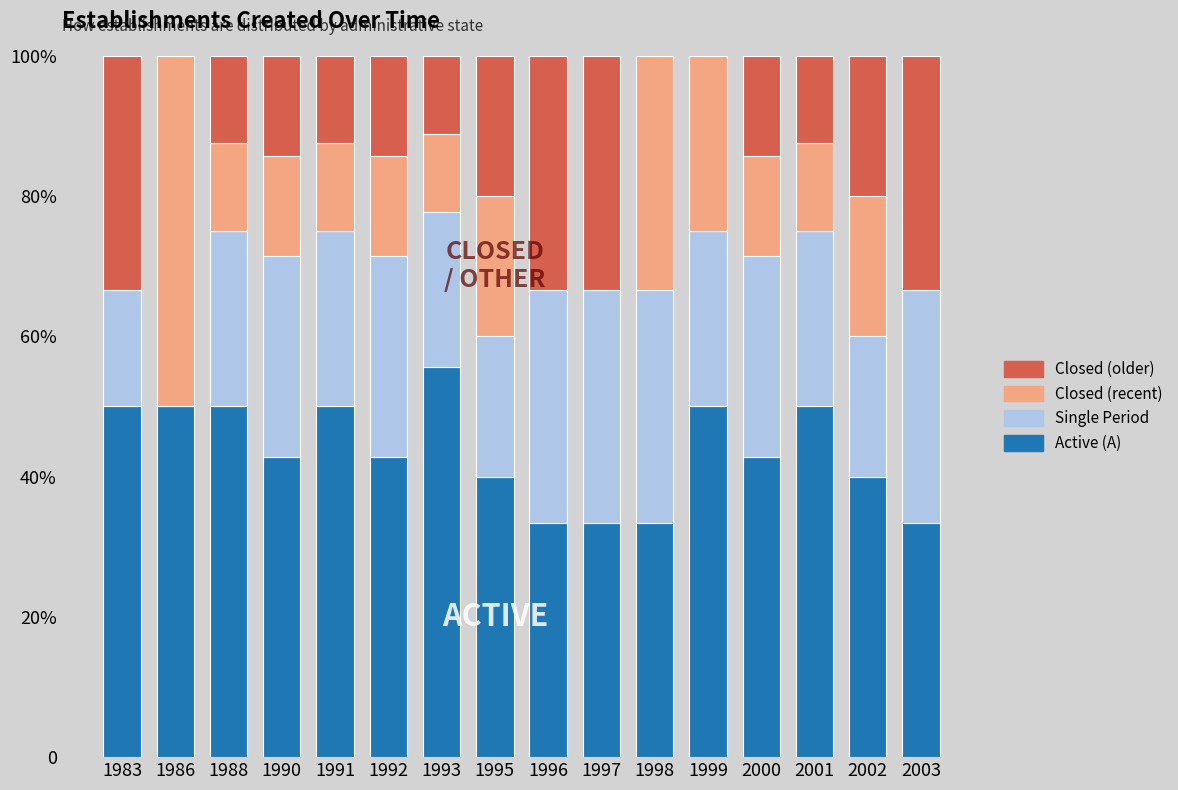

What are all the series names shown in the legend?

Closed (older), Closed (recent), Single Period, Active (A)